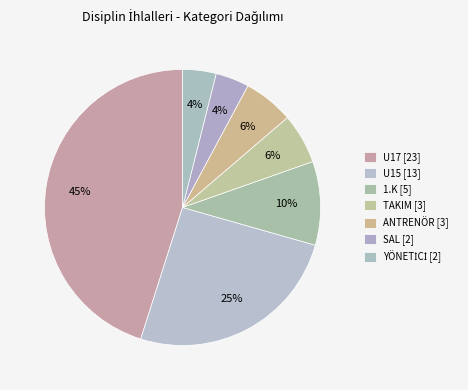

What is the total percentage of 1.K and TAKIM?

15.7%